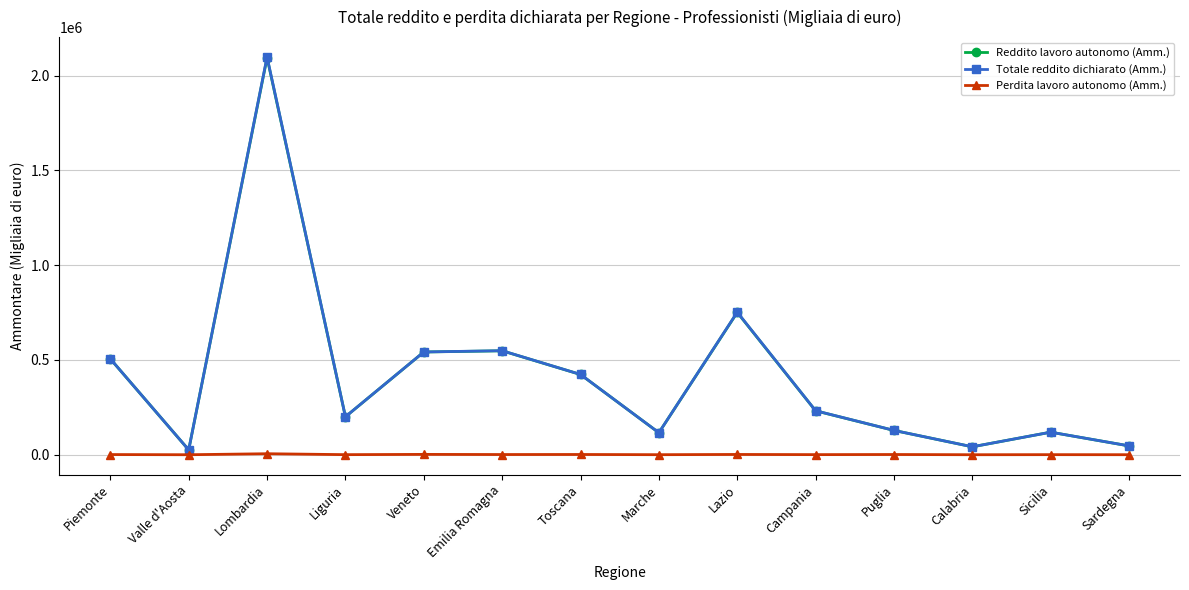

The Totale reddito dichiarato (Amm.) series shows 46715 at Sardegna. True or false?

True